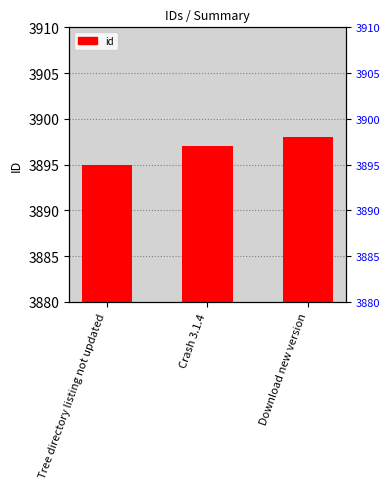

How many data points does each series have?

3